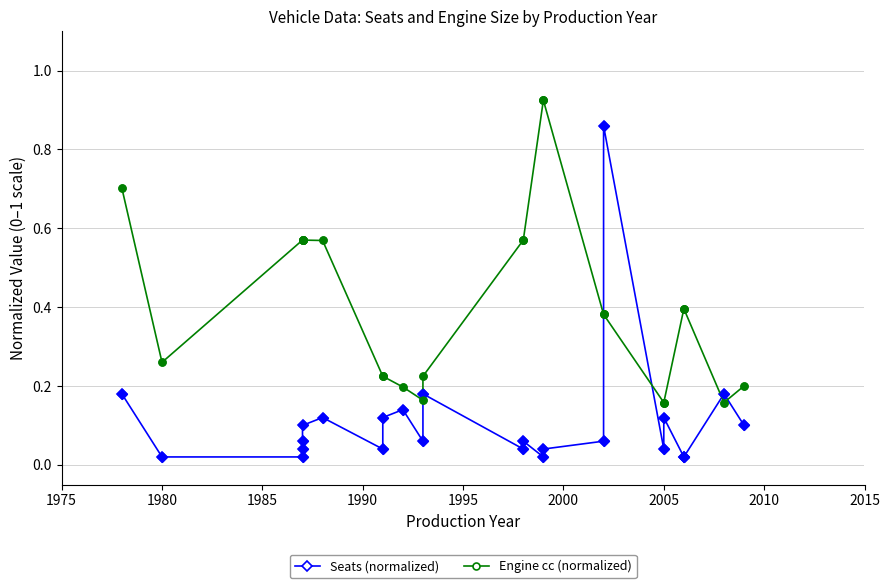

Which series reaches the maximum Y coordinate?

Engine cc (normalized)